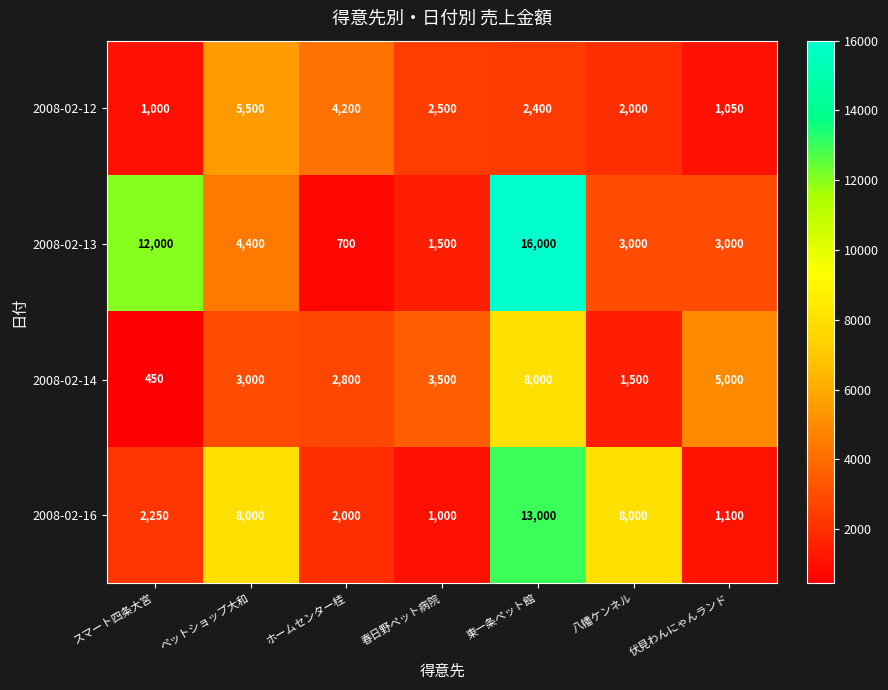

Is it true that 2008-02-12 equals 3232 at 東一条ペット館?

False